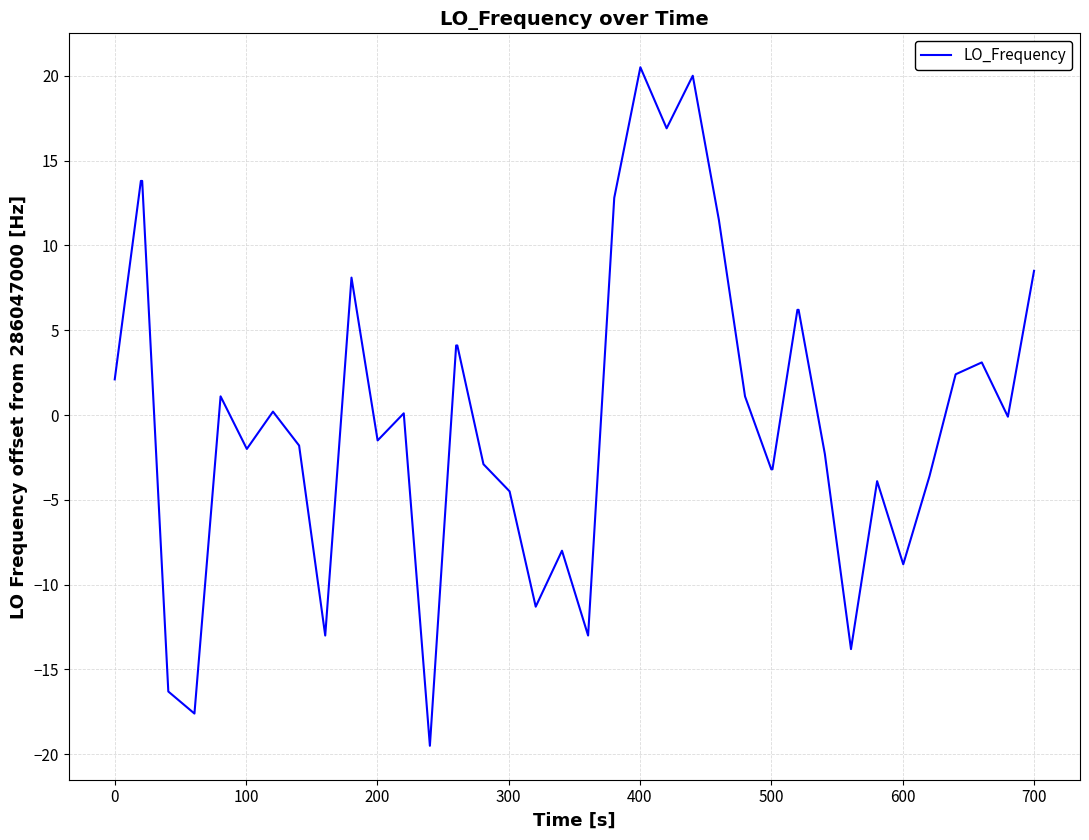

What is the difference between the maximum and minimum values?

40.0